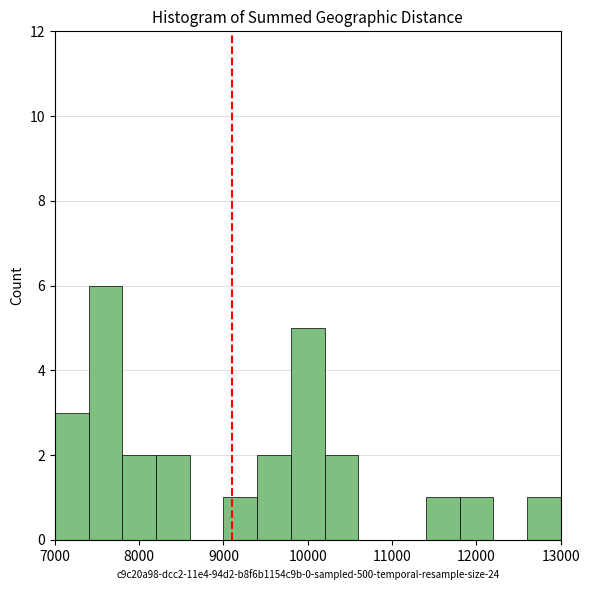

Reading left to right, list every bar in this chart as the range it spans on the x-axis followed by its height. The values are not printed on the chart, so give them approximately, as read against the axis.

7000 to 7400: 3
7400 to 7800: 6
7800 to 8200: 2
8200 to 8600: 2
8600 to 9000: 0
9000 to 9400: 1
9400 to 9800: 2
9800 to 10200: 5
10200 to 10600: 2
10600 to 11000: 0
11000 to 11400: 0
11400 to 11800: 1
11800 to 12200: 1
12200 to 12600: 0
12600 to 13000: 1